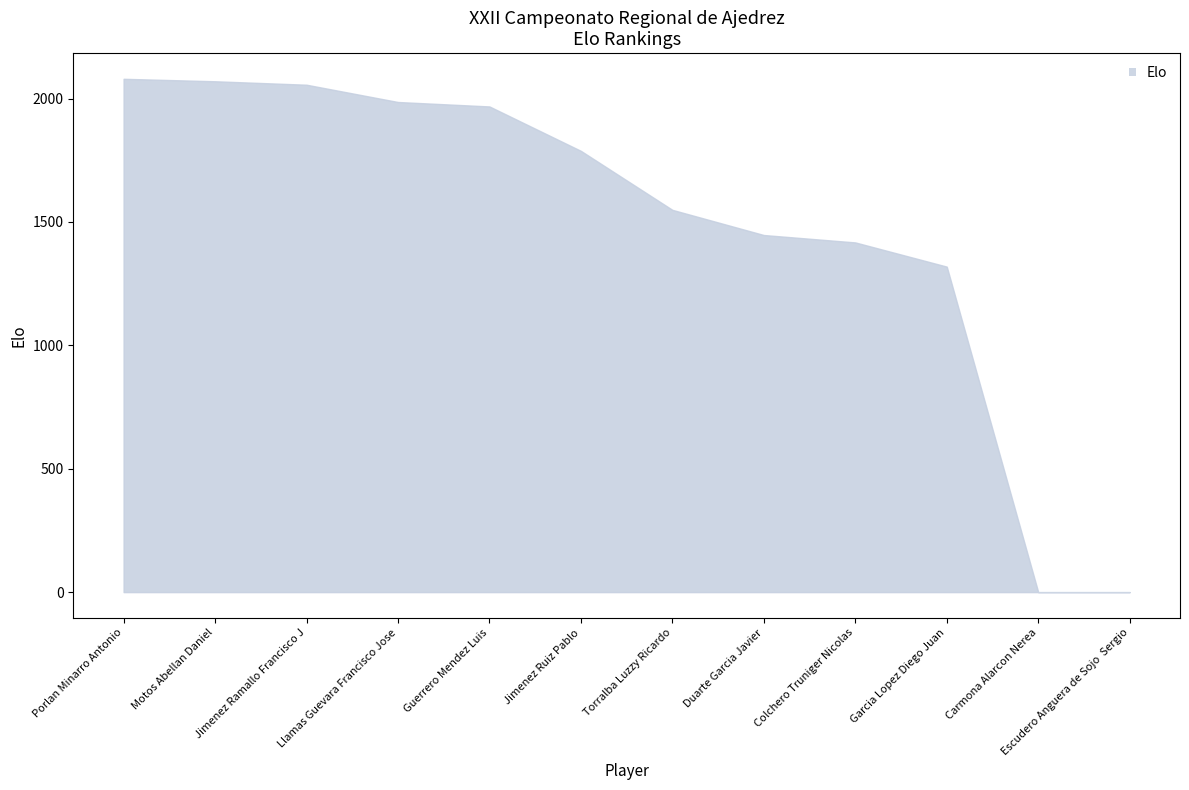

Which category has the lowest value across all series?

Carmona Alarcon Nerea